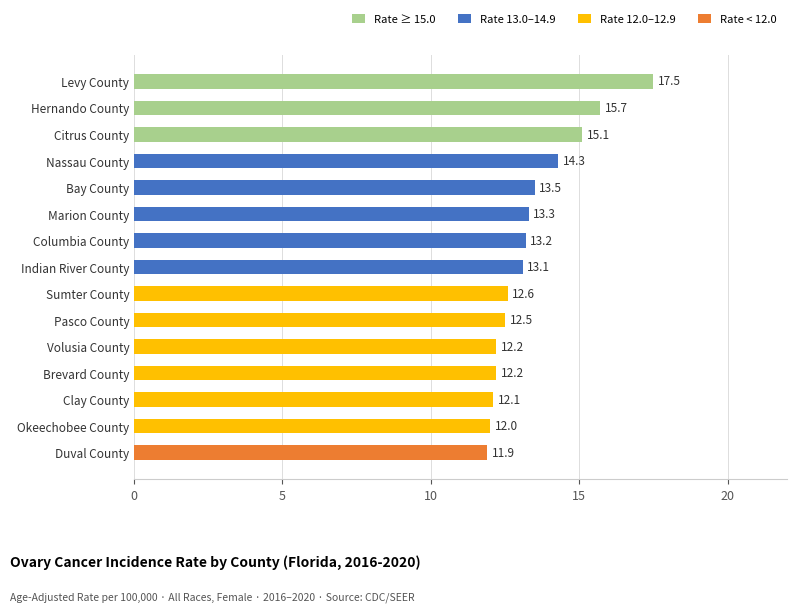

Between Duval County and Marion County, which is larger?

Marion County